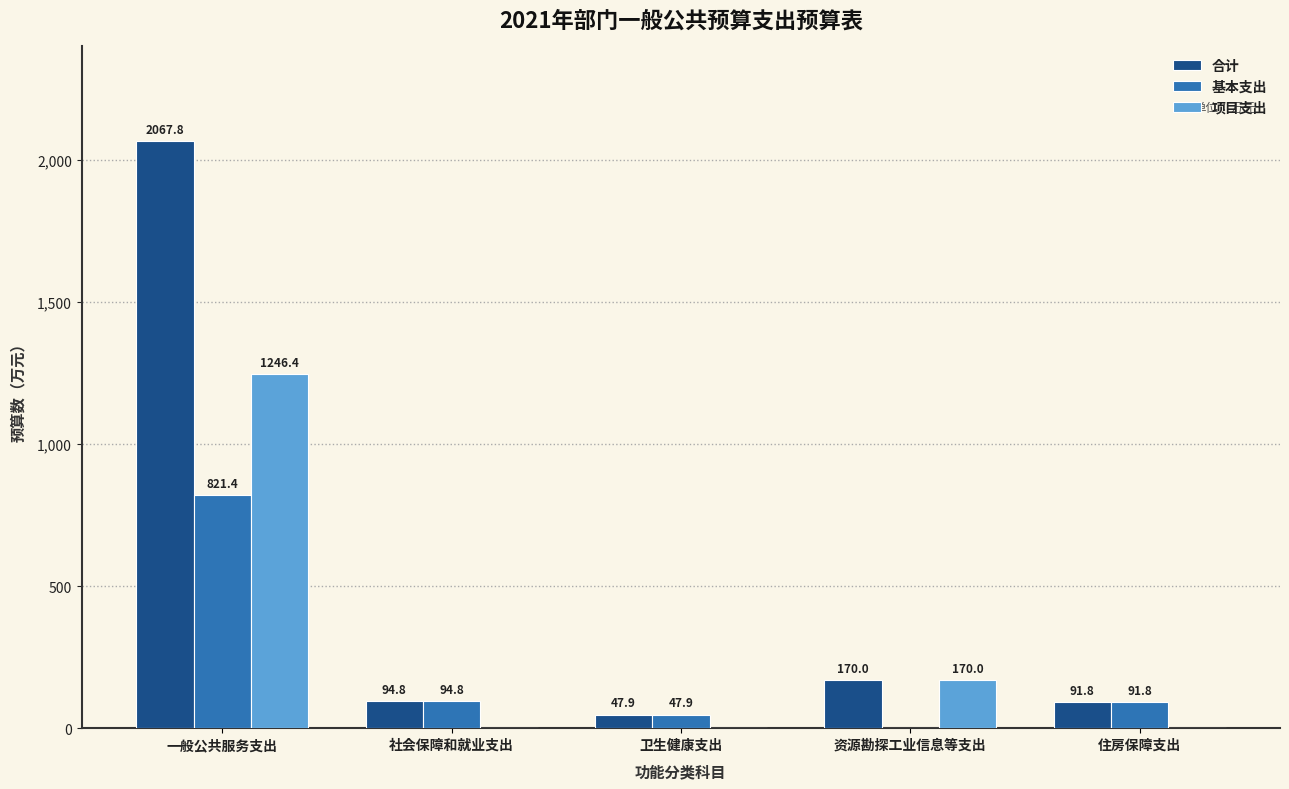

How many values in the 合计 series exceed 94?

3